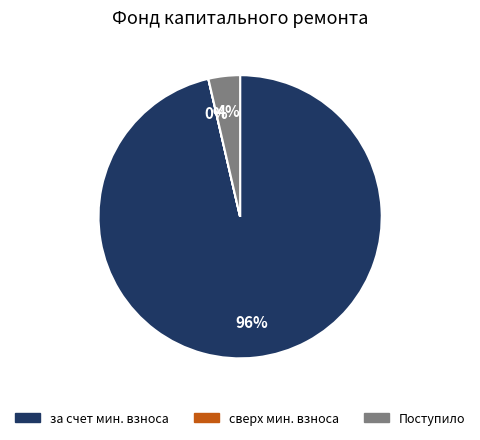

To the nearest percent, what is the difference between the largest and smallest slice percentages?

96%